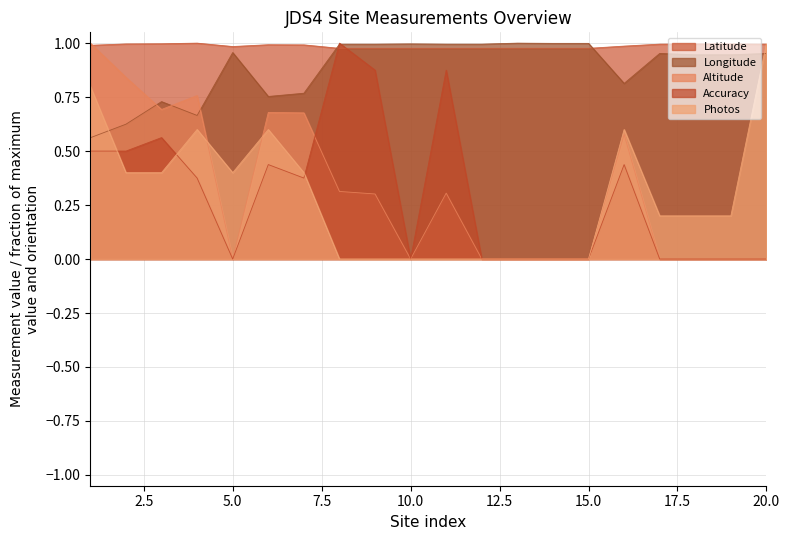

What is the difference between the second highest and second lowest values in the Longitude series?

0.4